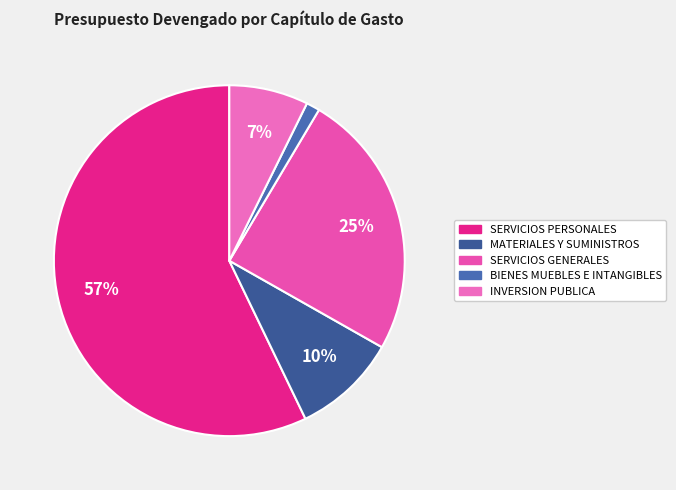

What is the change in value from SERVICIOS PERSONALES to BIENES MUEBLES E INTANGIBLES?

-41199363.6